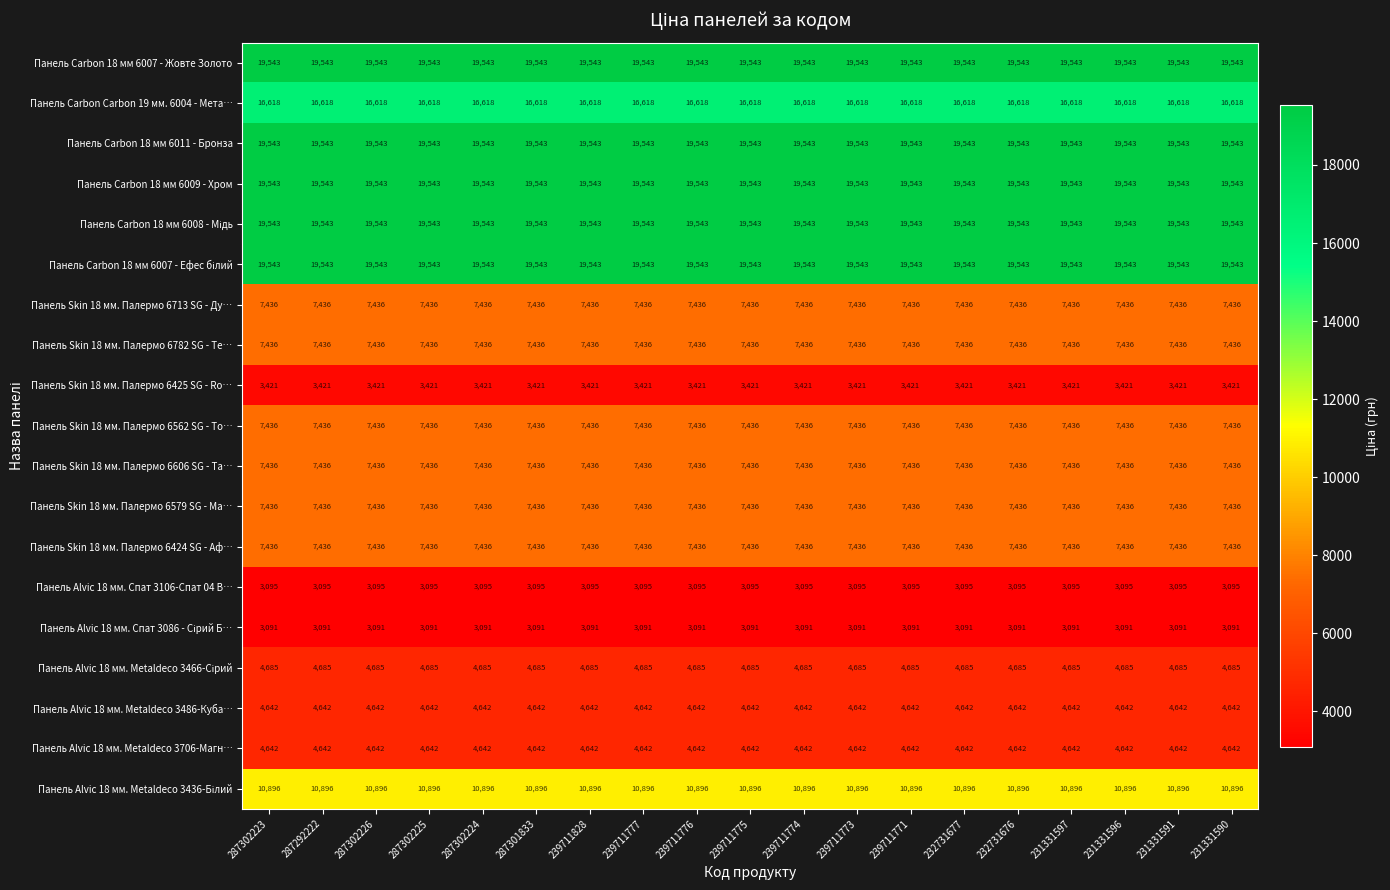

What is the difference between the highest and lowest values at 239711773?

16452